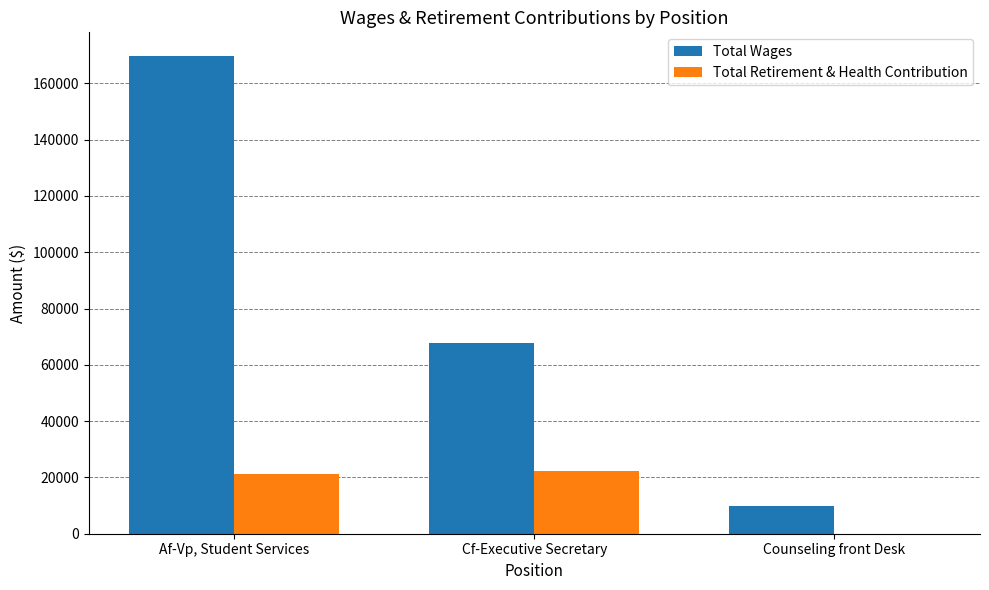

True or false: Total Wages has a value of 9694 at Counseling front Desk.

True